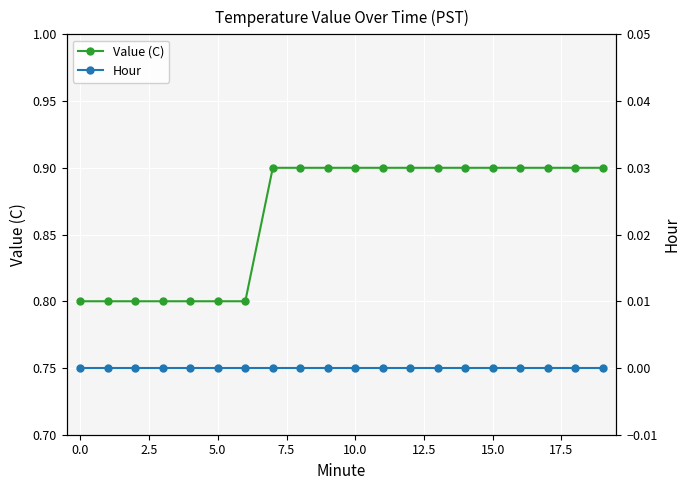

Count the Value (C) values in the range 0 to 1.

20